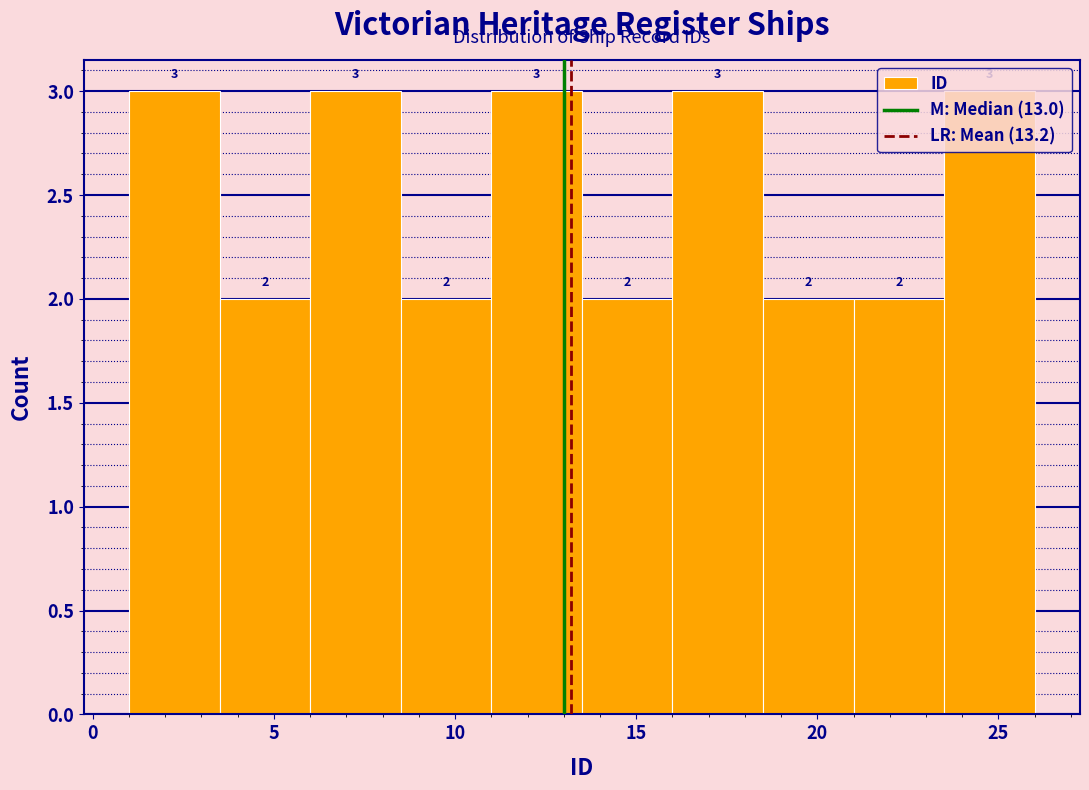

Reading left to right, list every bar in this chart as the range it spans on the x-axis followed by its height.

1.0 to 3.5: 3
3.5 to 6.0: 2
6.0 to 8.5: 3
8.5 to 11.0: 2
11.0 to 13.5: 3
13.5 to 16.0: 2
16.0 to 18.5: 3
18.5 to 21.0: 2
21.0 to 23.5: 2
23.5 to 26.0: 3